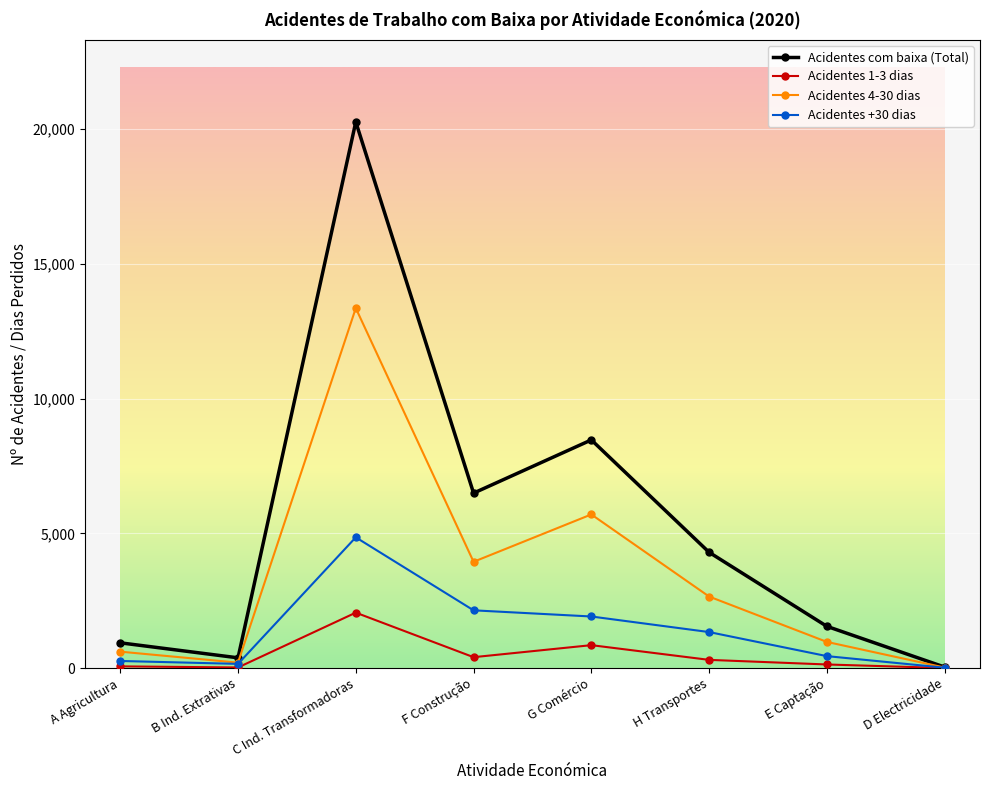

What is the label of the 1st point from the right?

D Electricidade